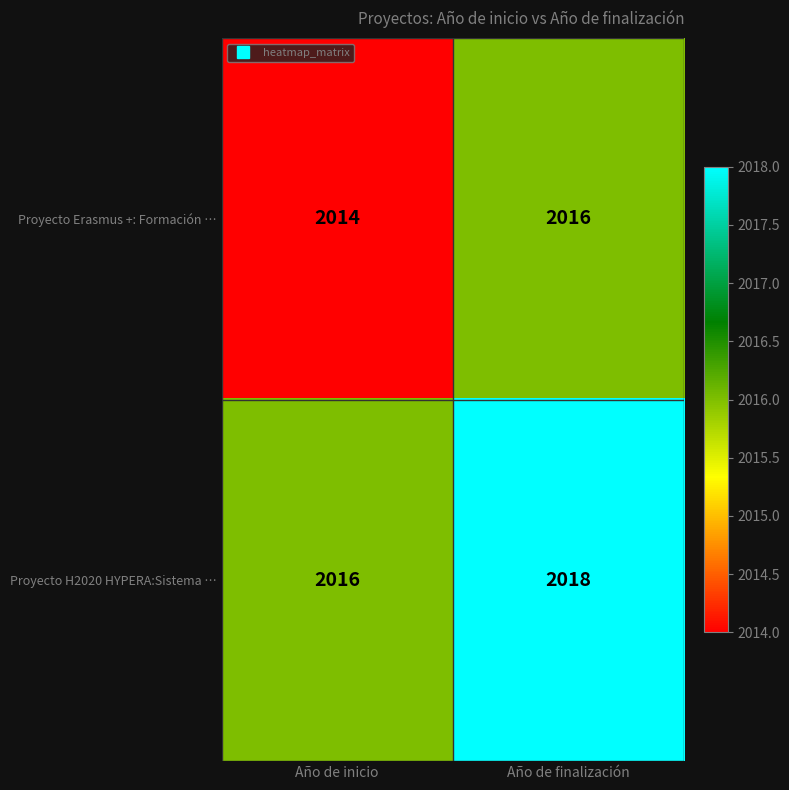

At which category is the sum across all series the highest?

Año de finalización